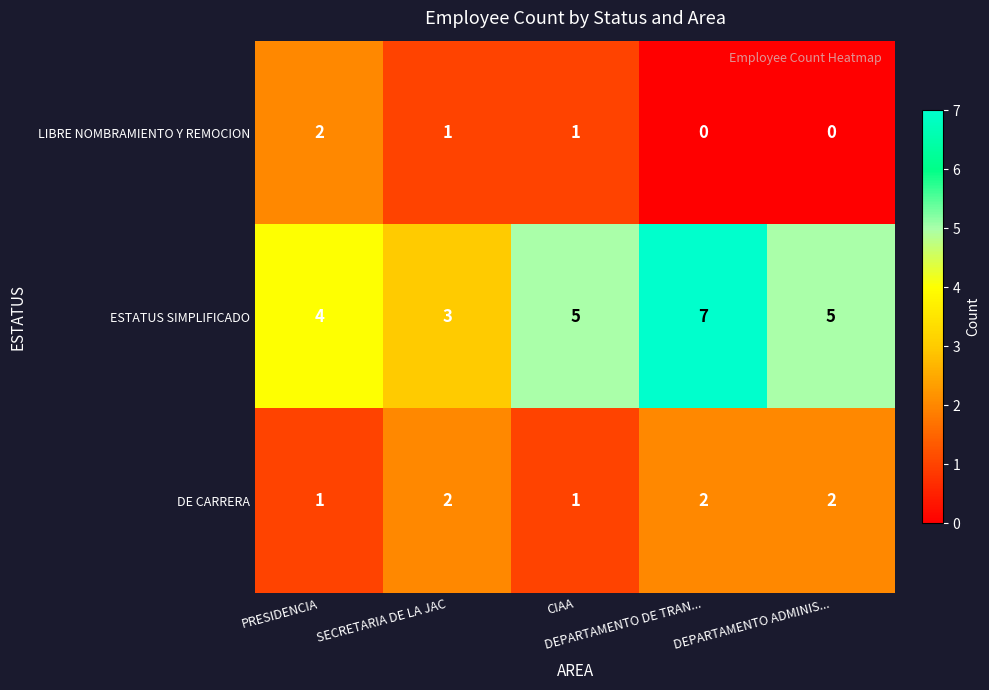

Count the ESTATUS SIMPLIFICADO values in the range 4 to 5.

3